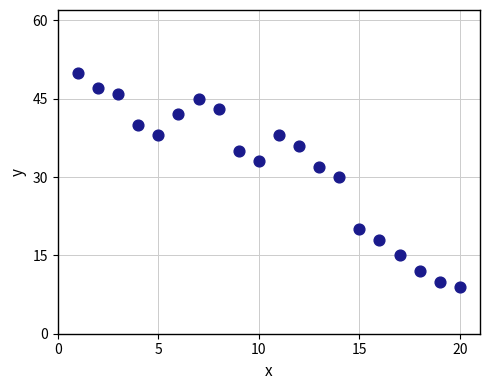

What Y value in the scatter plot is closest to 29?

30